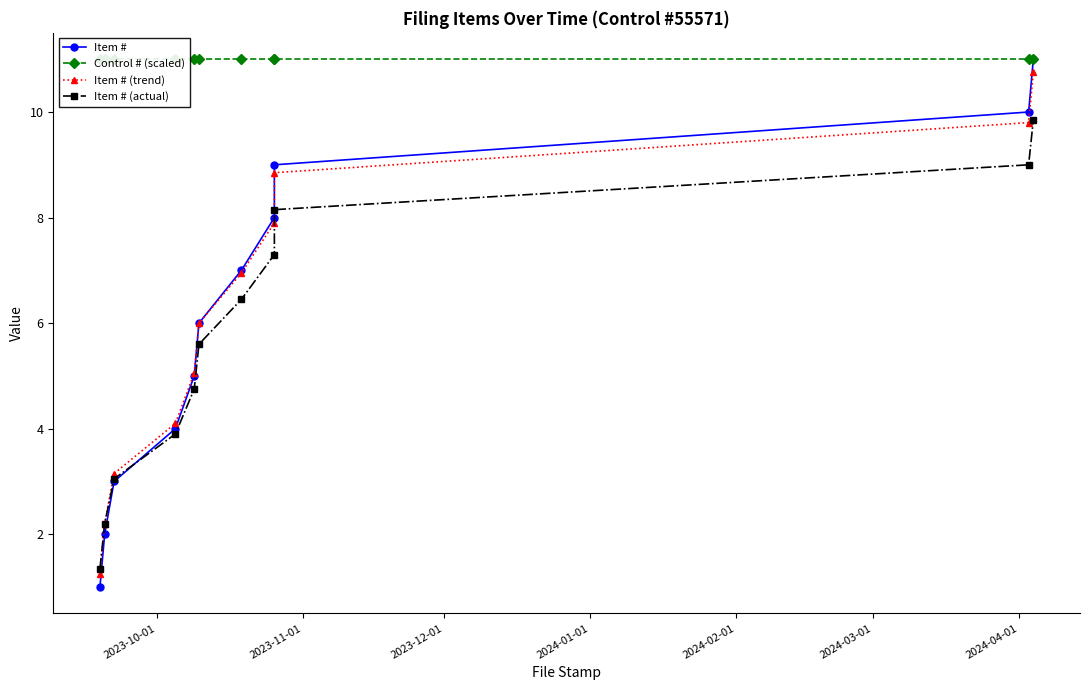

How many categories are shown in the chart?

11